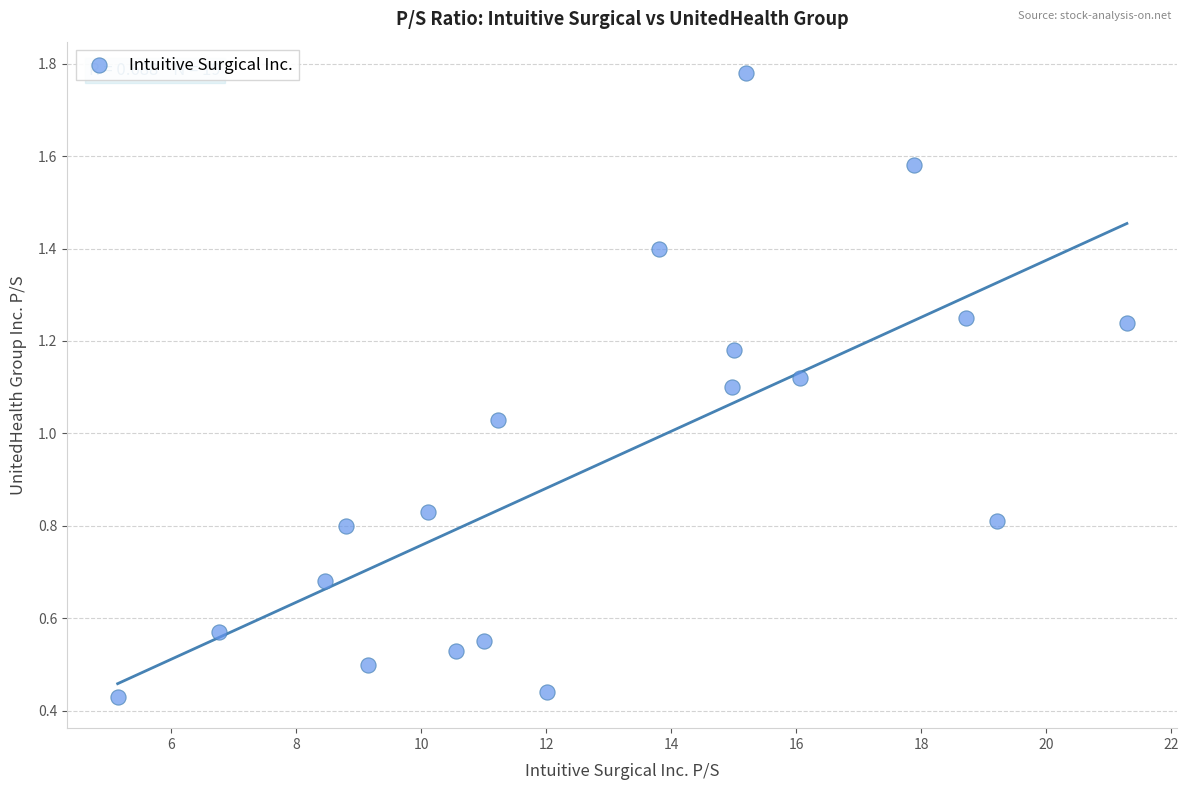

What is the range of X values (max minus min)?

16.1